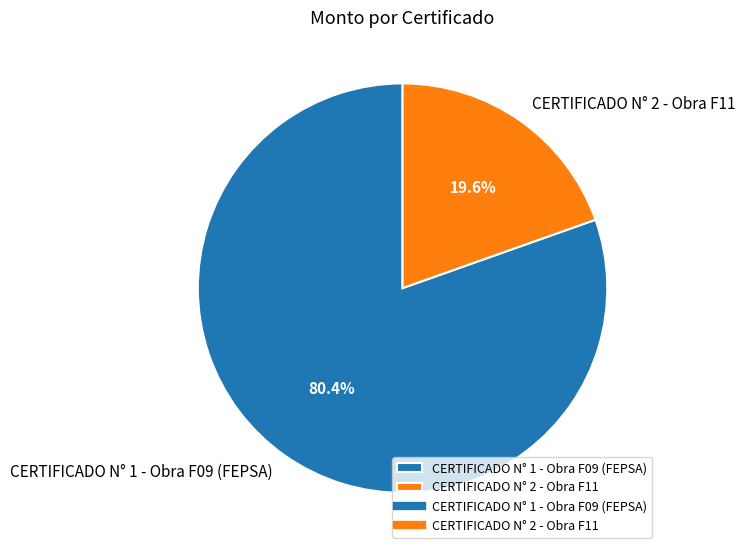

To the nearest percent, what is the average slice percentage?

50%